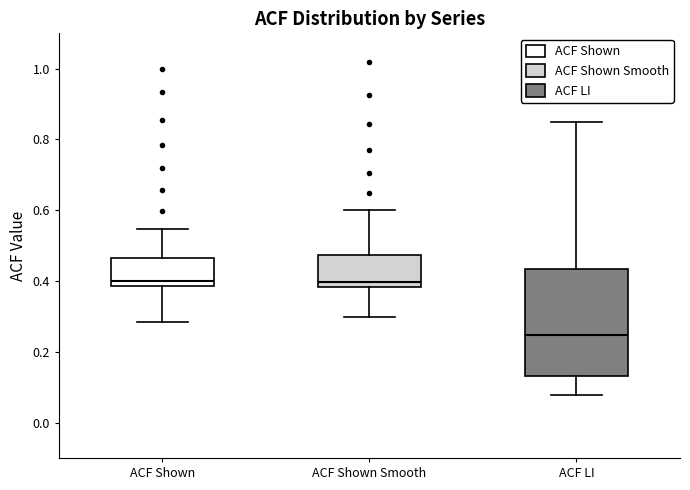

Reading left to right, read every box against the y-axis: the position of its median line, the range the box covers, and the ends of its whiskers. The values are not printed on the chart, so give them approximately, as read against the axis.

ACF Shown: median 0.40, box 0.38 to 0.46, whiskers 0.28 to 0.54
ACF Shown Smooth: median 0.40, box 0.38 to 0.48, whiskers 0.30 to 0.60
ACF LI: median 0.24, box 0.14 to 0.44, whiskers 0.08 to 0.86